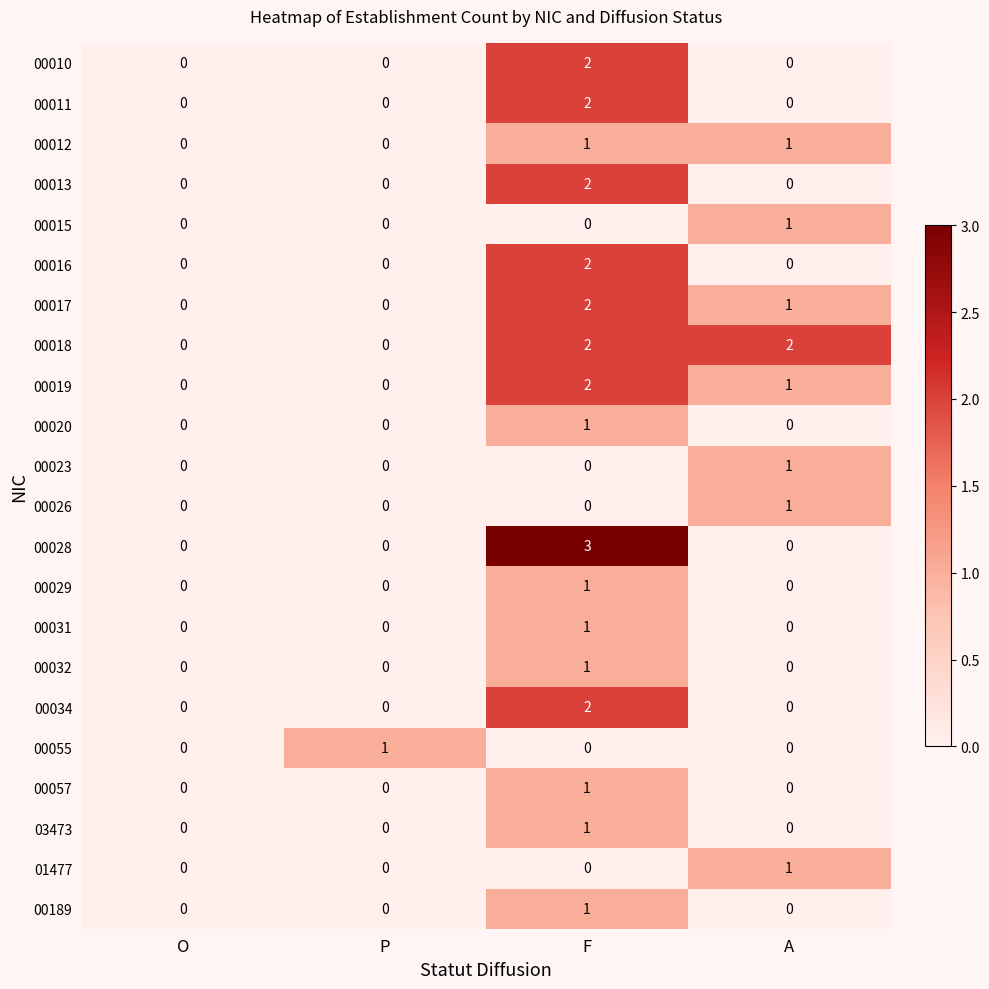

At which category is the sum across all series the highest?

F